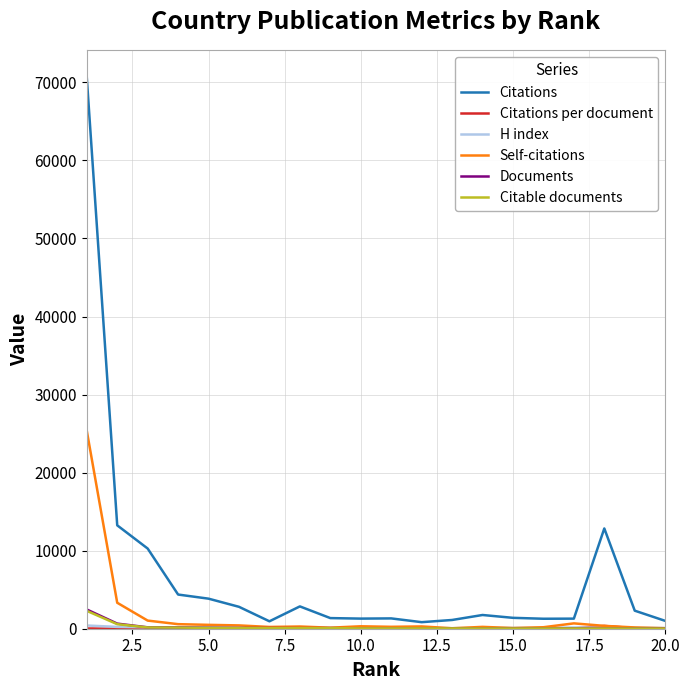

What is the sum of all Self-citations values?

34584.0